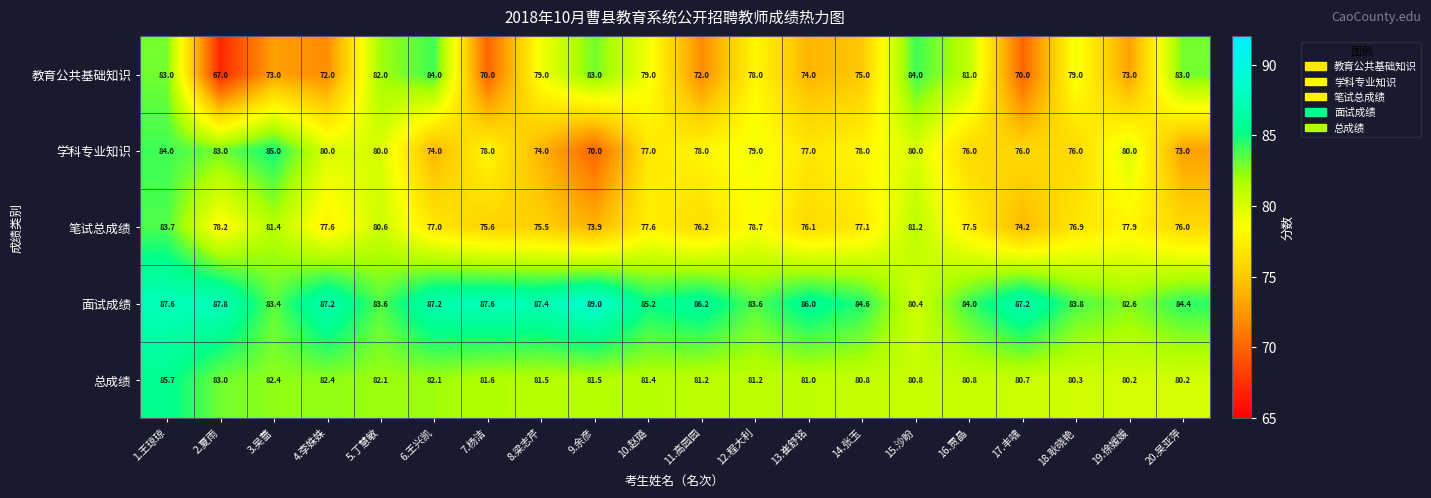

Which series has the largest total across all categories?

面试成绩